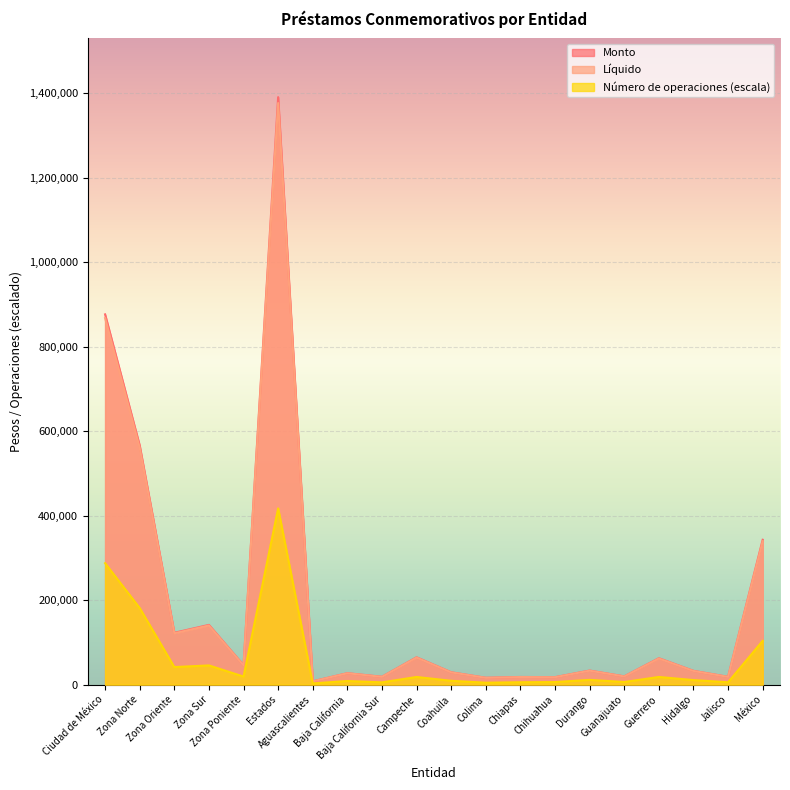

What position from the right is Guanajuato?

5